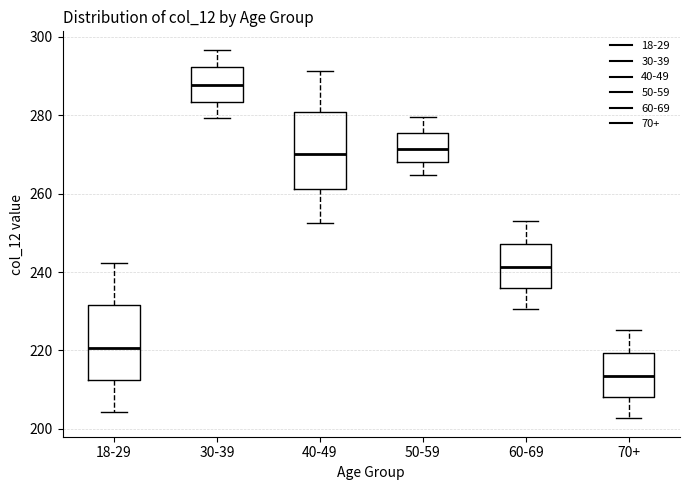

Where is the upper edge of the box for 70+ on the y-axis? The values are not printed on the chart, so give them approximately, as read against the axis.

220